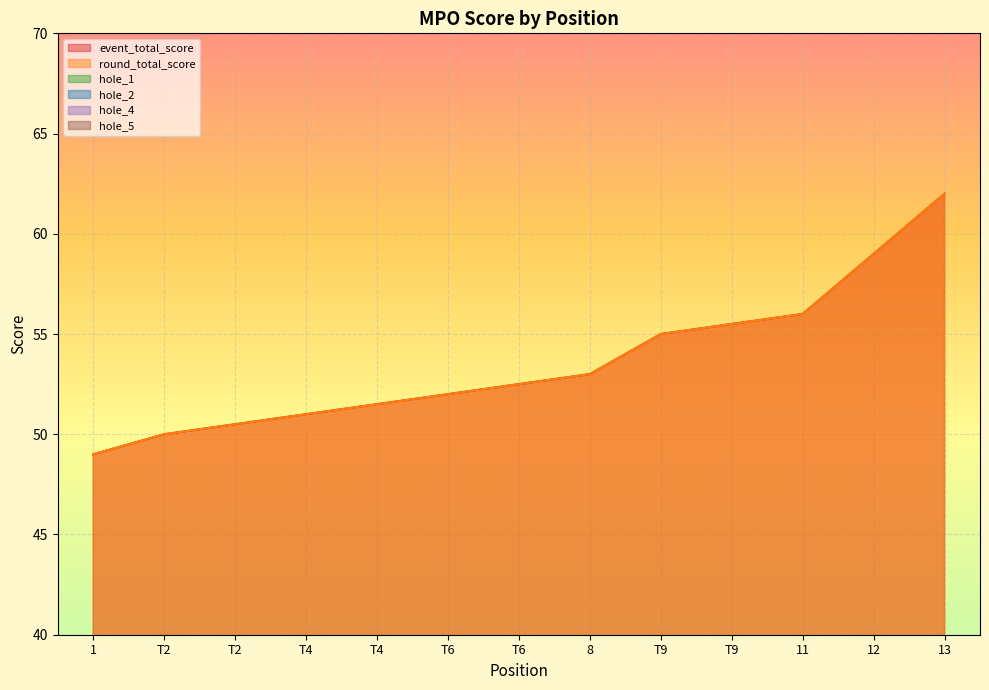

Which series changed the most between T6 and 11?

event_total_score